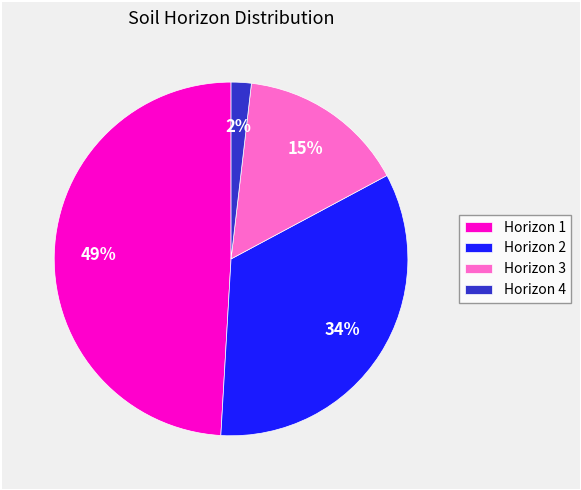

What is the largest slice in the pie chart?

Horizon 1